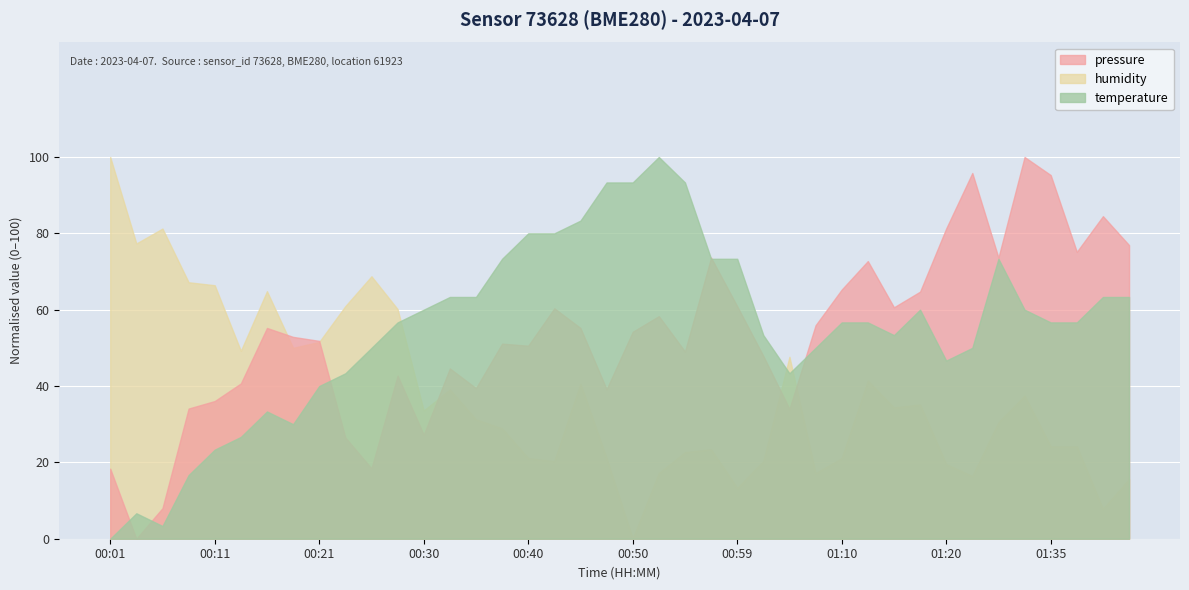

The temperature series shows 56.7 at 01:10. True or false?

True